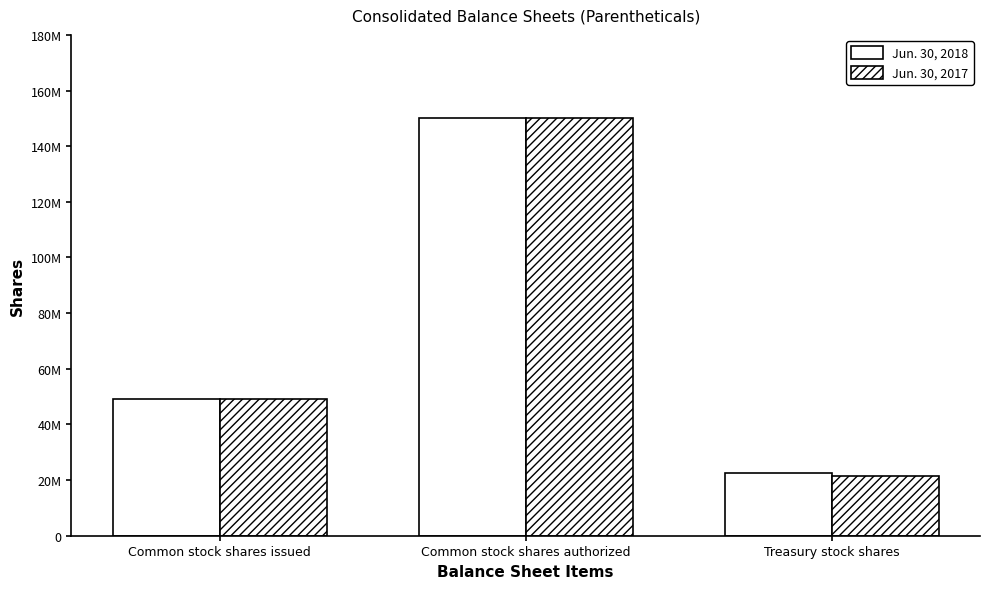

What is the label of the 3rd bar from the left?

Treasury stock shares